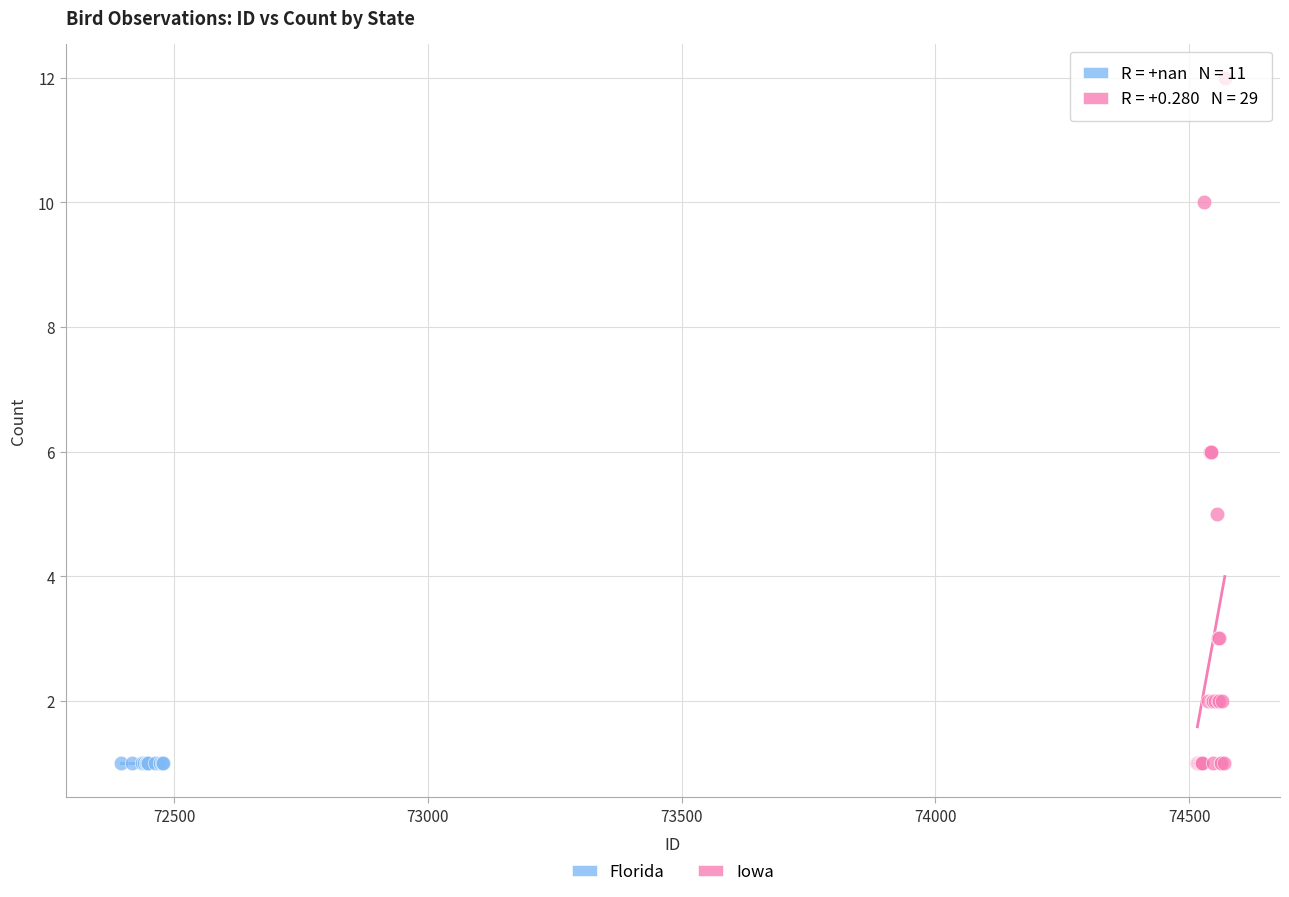

Which series reaches the maximum Y coordinate?

Iowa